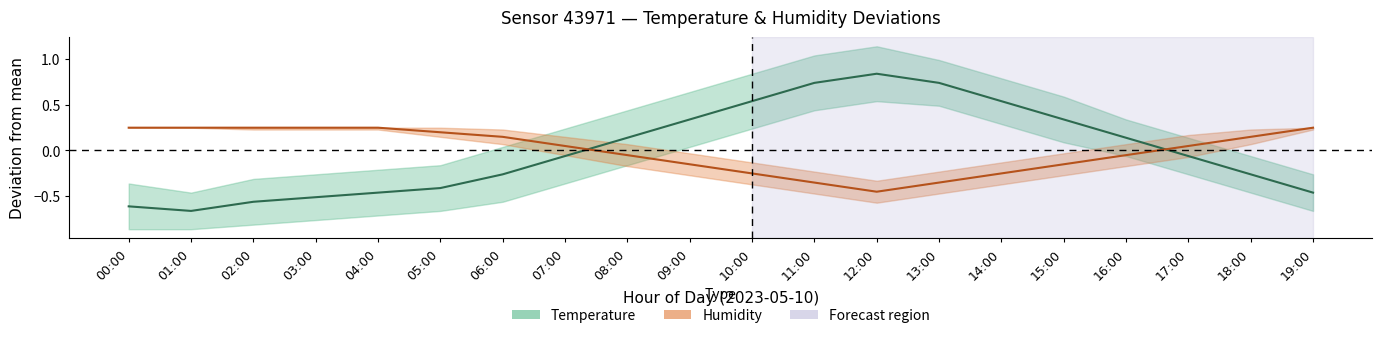

True or false: temperature and humidity intersect in this chart.

True